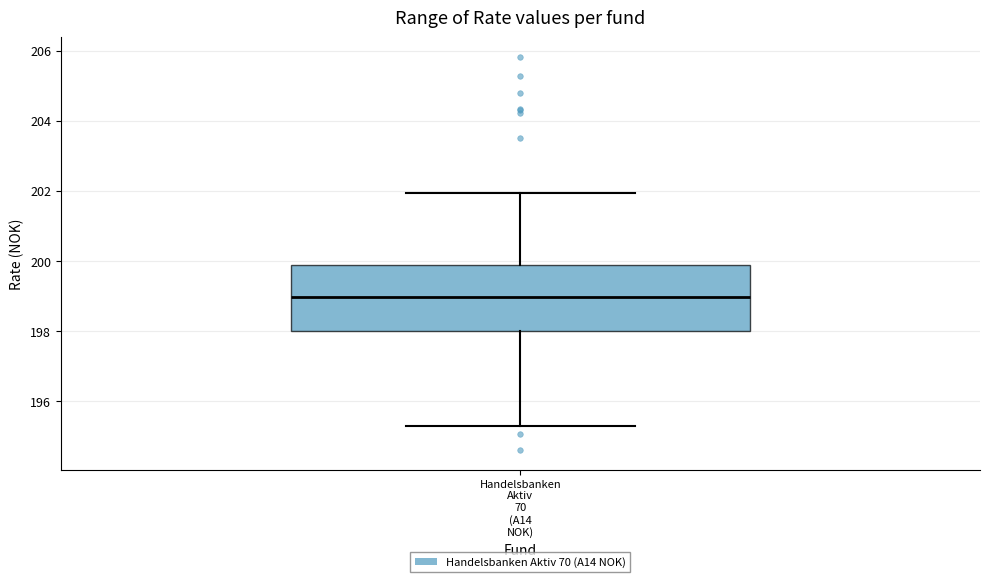

Read this box plot against the y-axis: the position of the median line, the range covered by the box, and the ends of both whiskers. The values are not printed on the chart, so give them approximately, as read against the axis.

median 199.0, box 198.0 to 199.8, whiskers 195.2 to 202.0